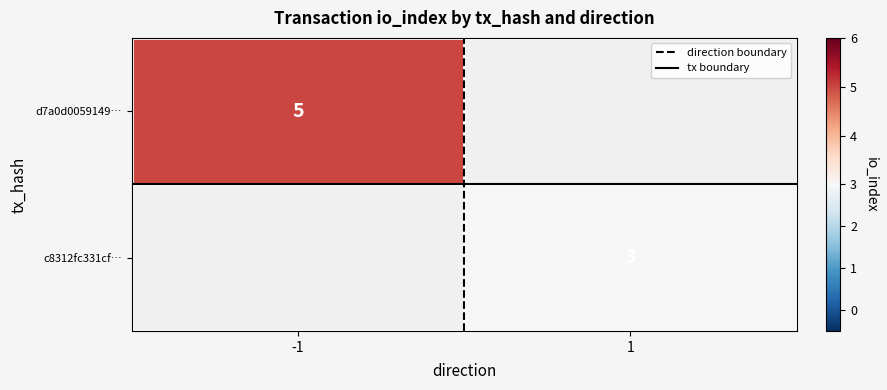

What is the average value of the tx boundary series?

0.5